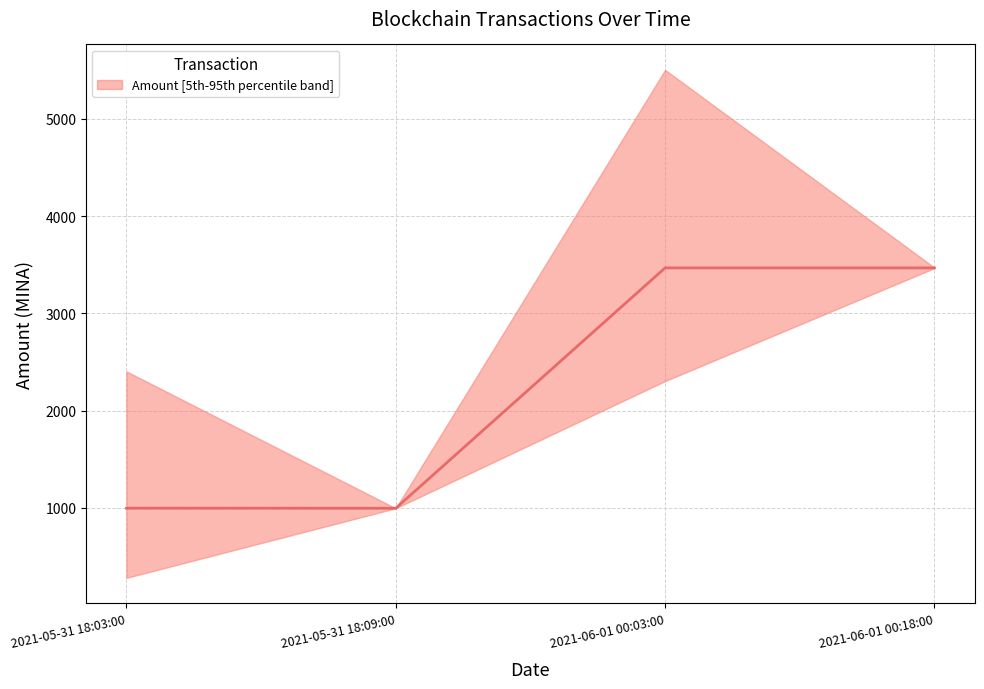

Does the chart have visible grid lines?

Yes